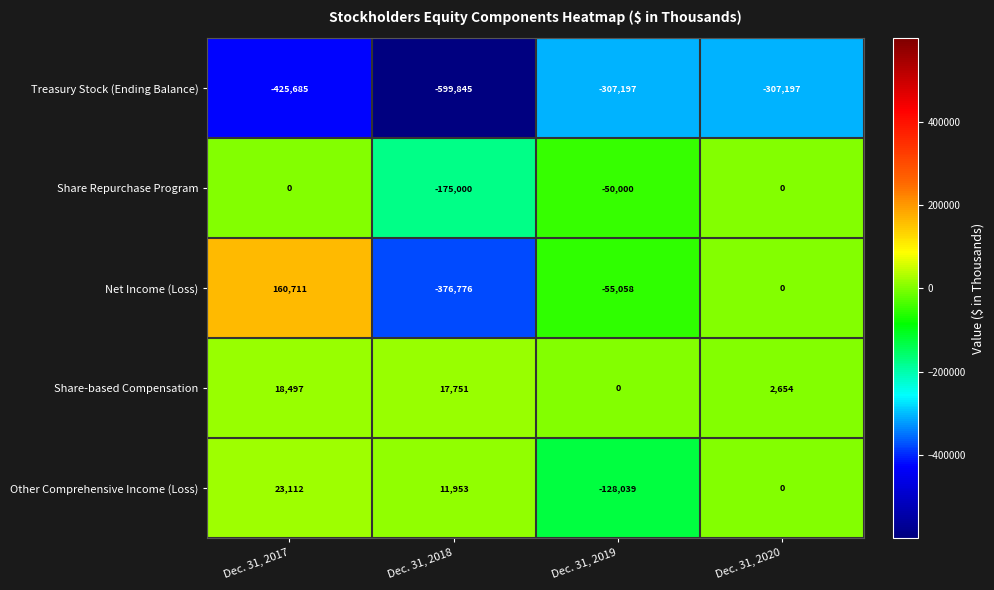

How many data points does each series have?

4